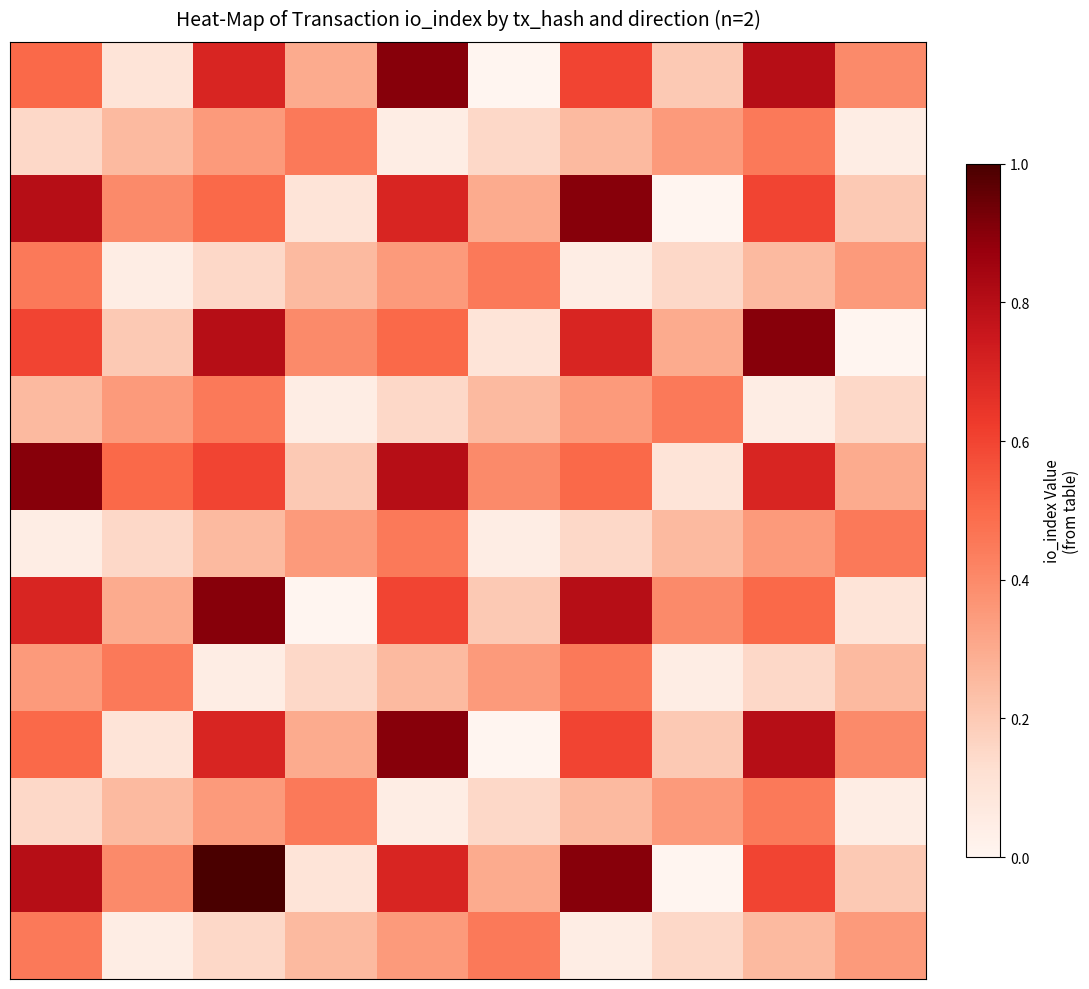

Which label corresponds to the largest value in the chart?

2